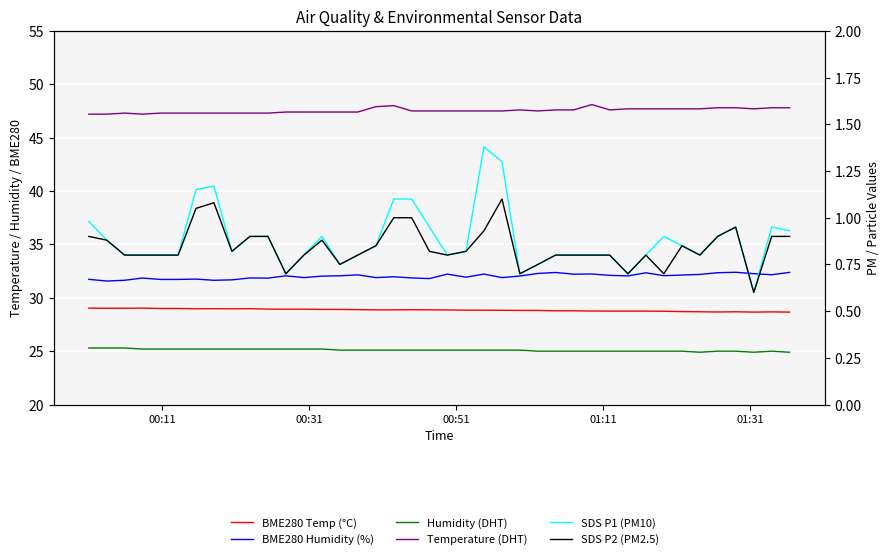

What is the value of the Temperature (DHT) point at the 22nd from the left?

47.5